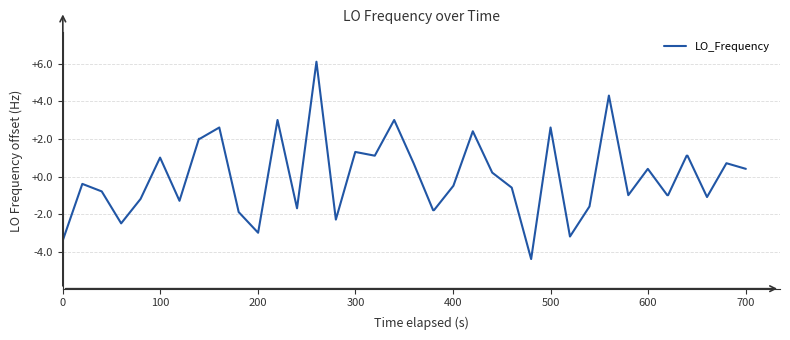

What is the difference between the maximum and minimum values?

10.5